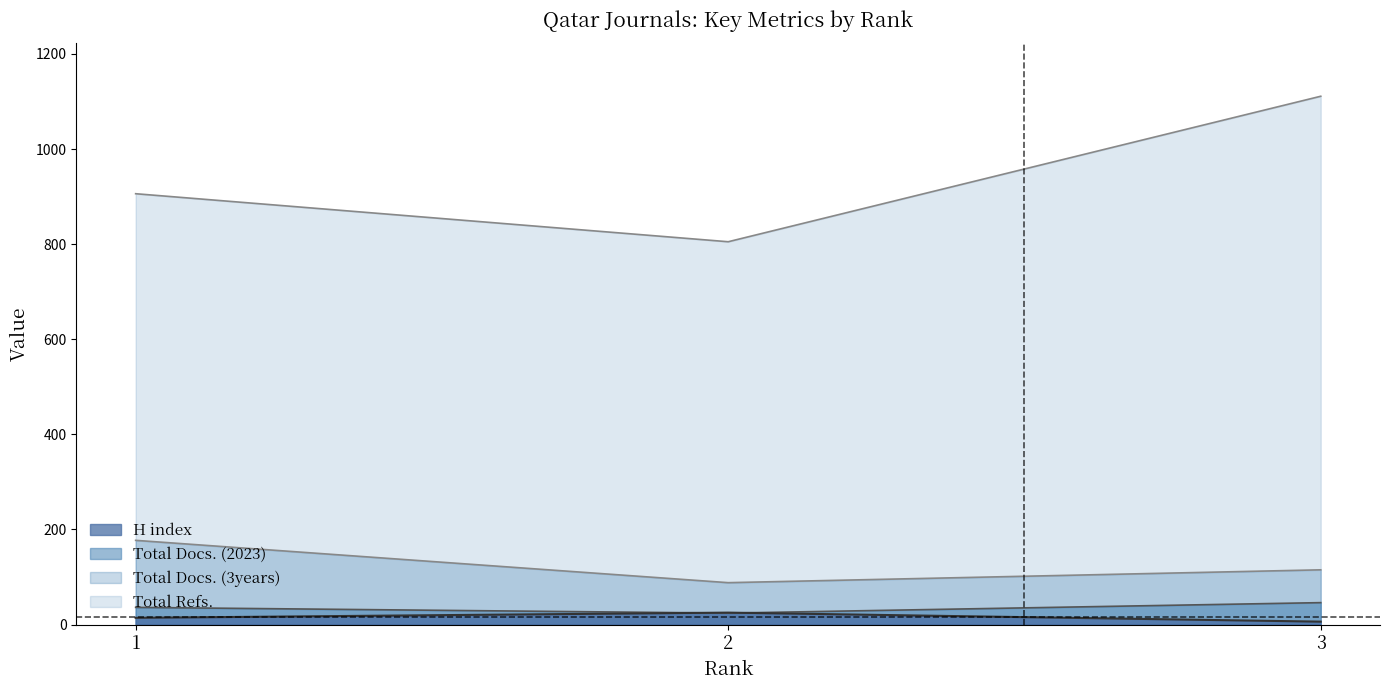

What is the sum of all Total Docs. (2023) values?

106